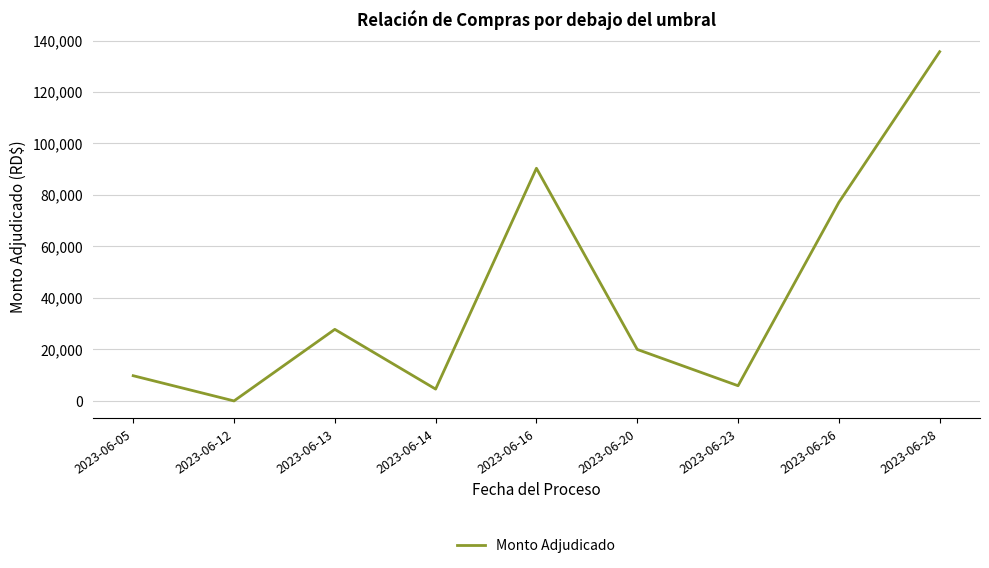

How many lines are shown in the chart?

1